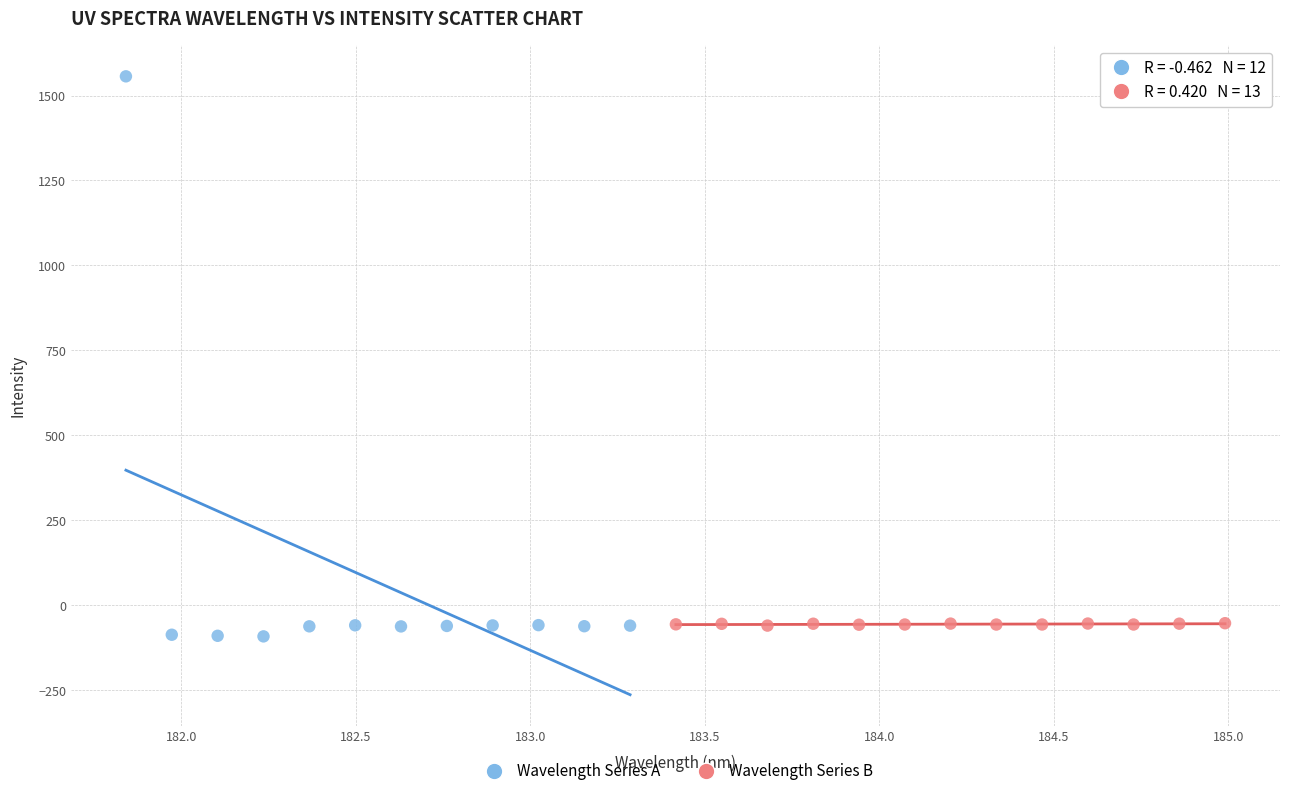

Which series contains the highest Y value?

Wavelength Series A